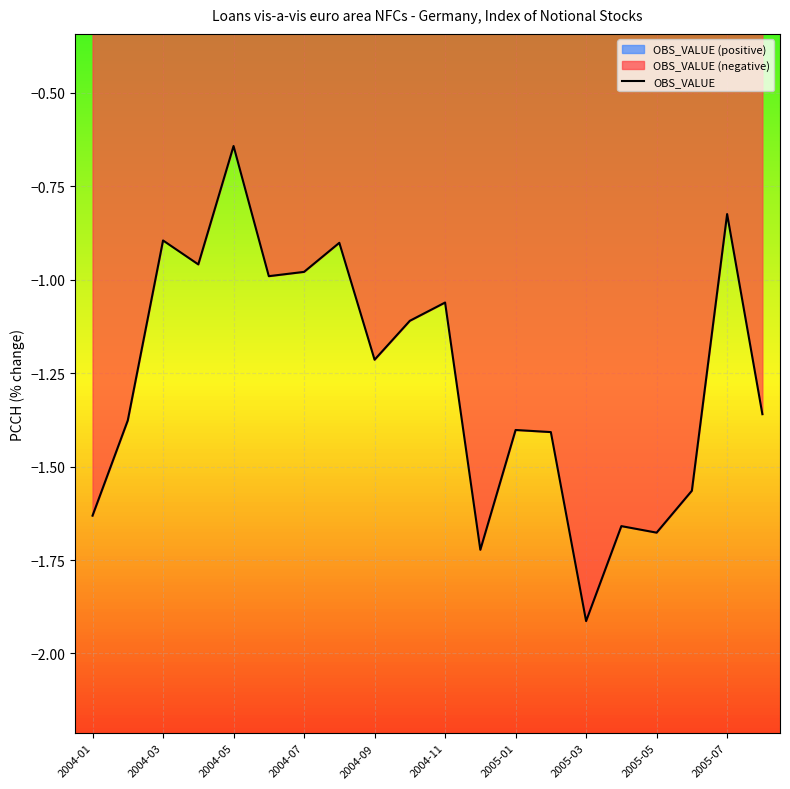

Count the number of values greater than -1.

7